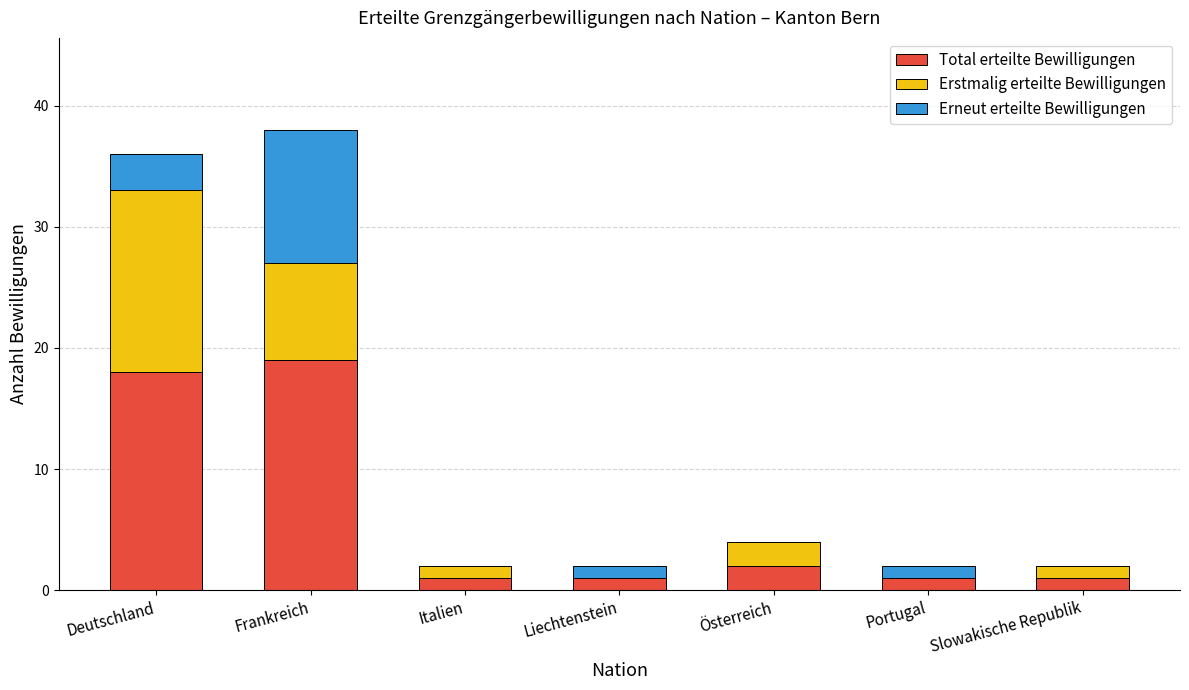

What is the total value across all series at Frankreich?

38